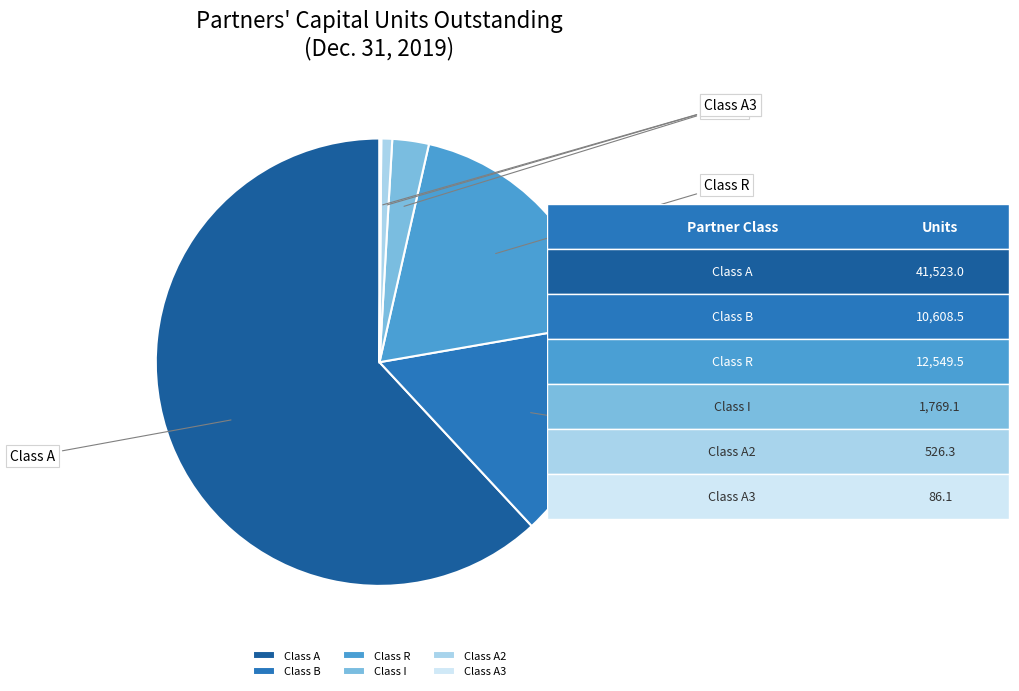

What is the ratio of the value at Class A2 to the value at Class I?

0.3